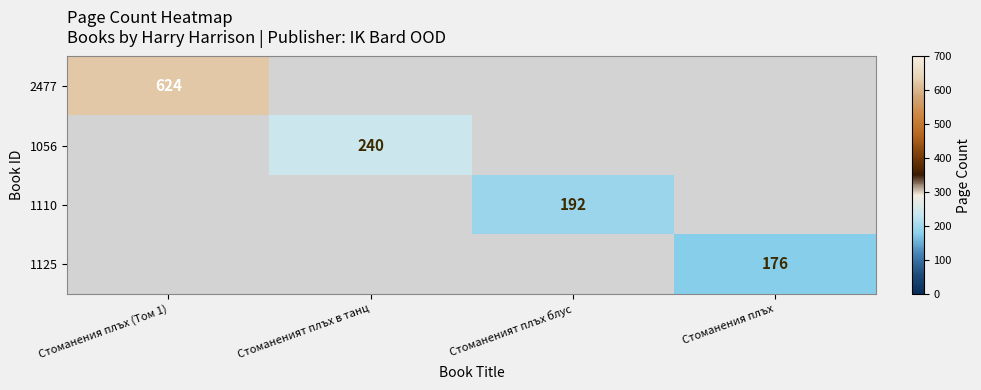

At how many categories does at least one series exceed 394?

1